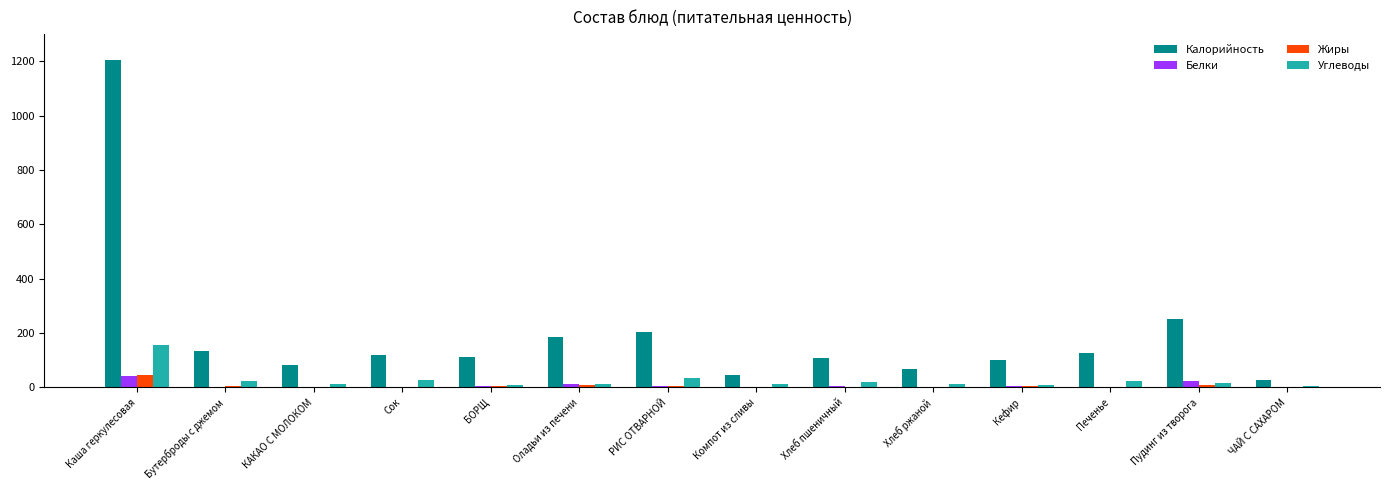

What is the sum of all Углеводы values?

375.3